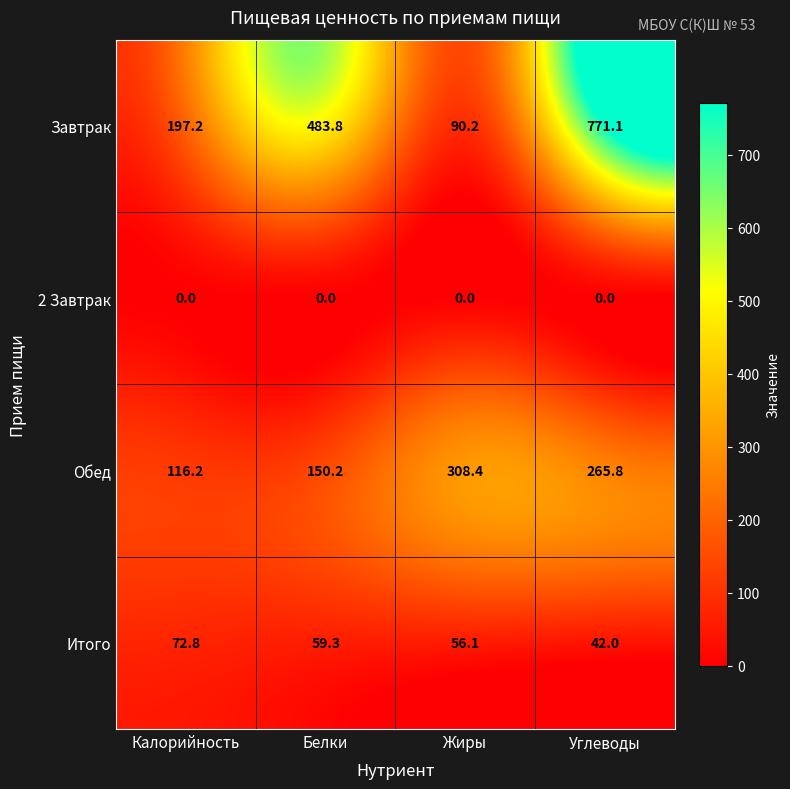

True or false: Итого has a value of 56.1 at Жиры.

True